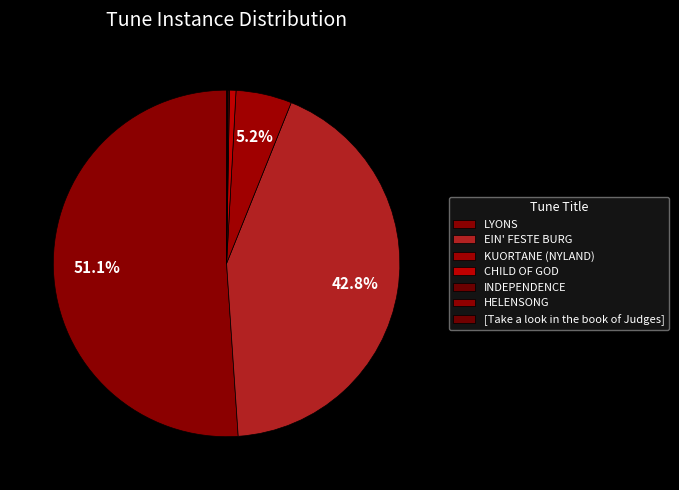

Which has a higher value, CHILD OF GOD or HELENSONG?

CHILD OF GOD